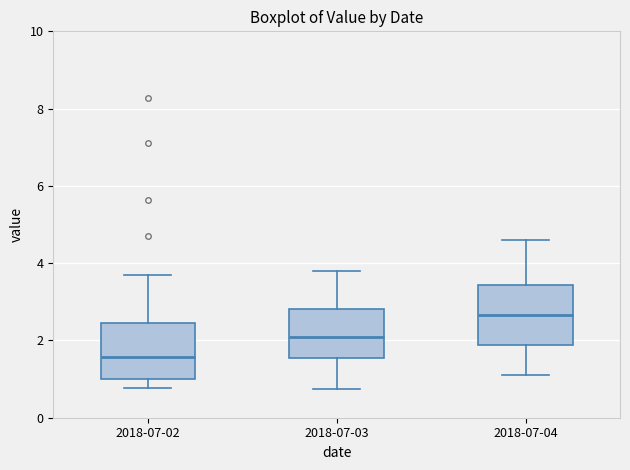

Reading left to right, read every box against the y-axis: the position of its median line, the range the box covers, and the ends of its whiskers. The values are not printed on the chart, so give them approximately, as read against the axis.

2018-07-02: median 1.6, box 1.0 to 2.4, whiskers 0.8 to 3.8
2018-07-03: median 2.2, box 1.6 to 2.8, whiskers 0.8 to 3.8
2018-07-04: median 2.6, box 1.8 to 3.4, whiskers 1.2 to 4.6